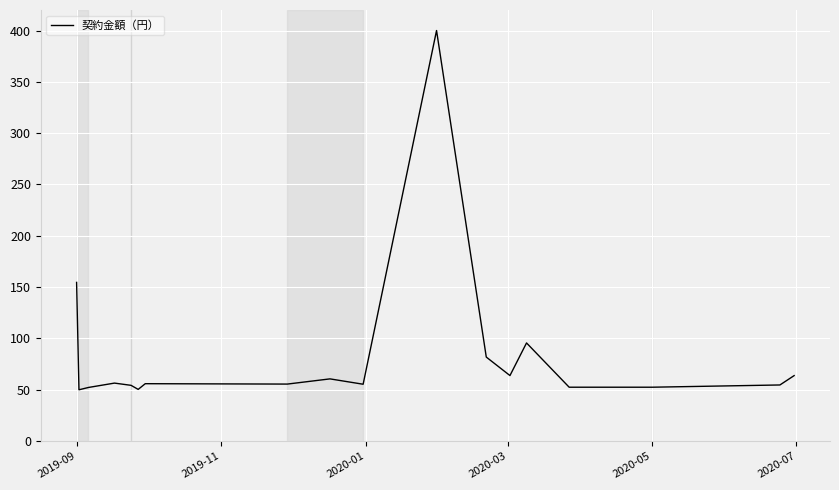

What is the smallest value displayed?

50.0